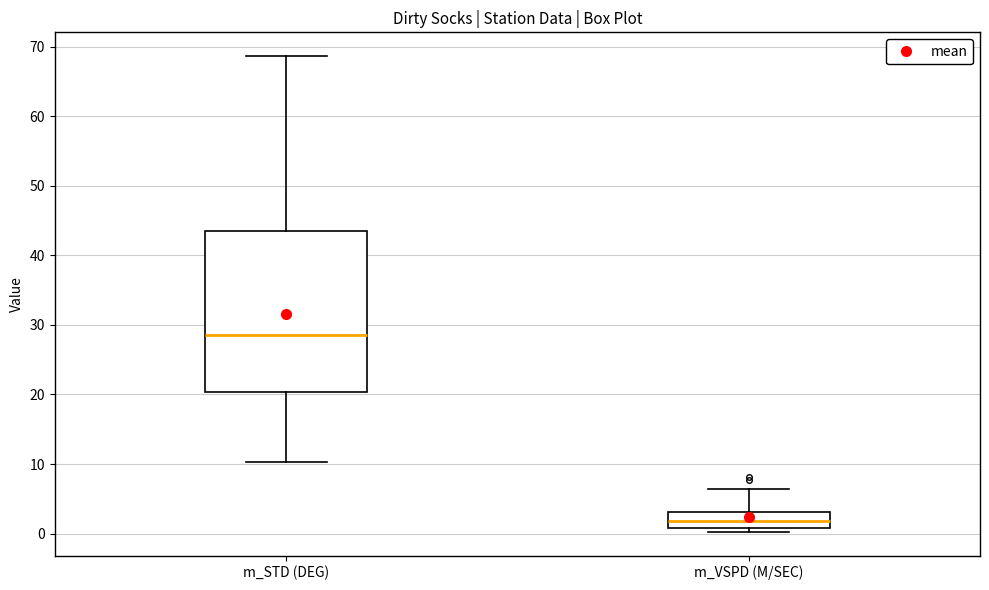

Reading left to right, read every box against the y-axis: the position of its median line, the range the box covers, and the ends of its whiskers. The values are not printed on the chart, so give them approximately, as read against the axis.

m_STD (DEG): median 29, box 20 to 44, whiskers 10 to 69
m_VSPD (M/SEC): median 2, box 1 to 3, whiskers 0 to 6